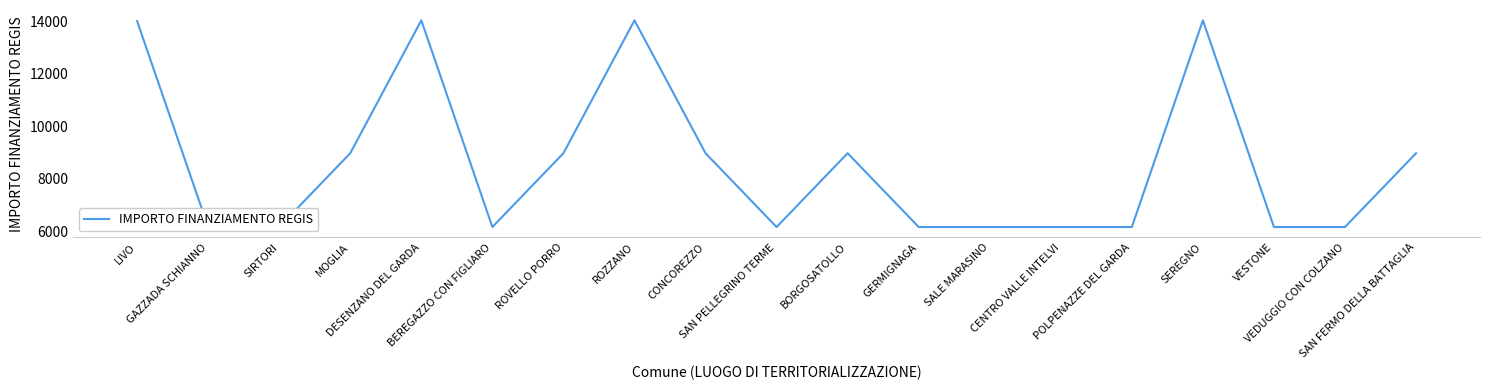

Reading left to right, extract all data points from this chart.

14000.0	6173.2	6173.2	8979.2	14030.0	6173.2	8979.2	14030.0	8979.2	6173.2	8979.2	6173.2	6173.2	6173.2	6173.2	14030.0	6173.2	6173.2	8979.2